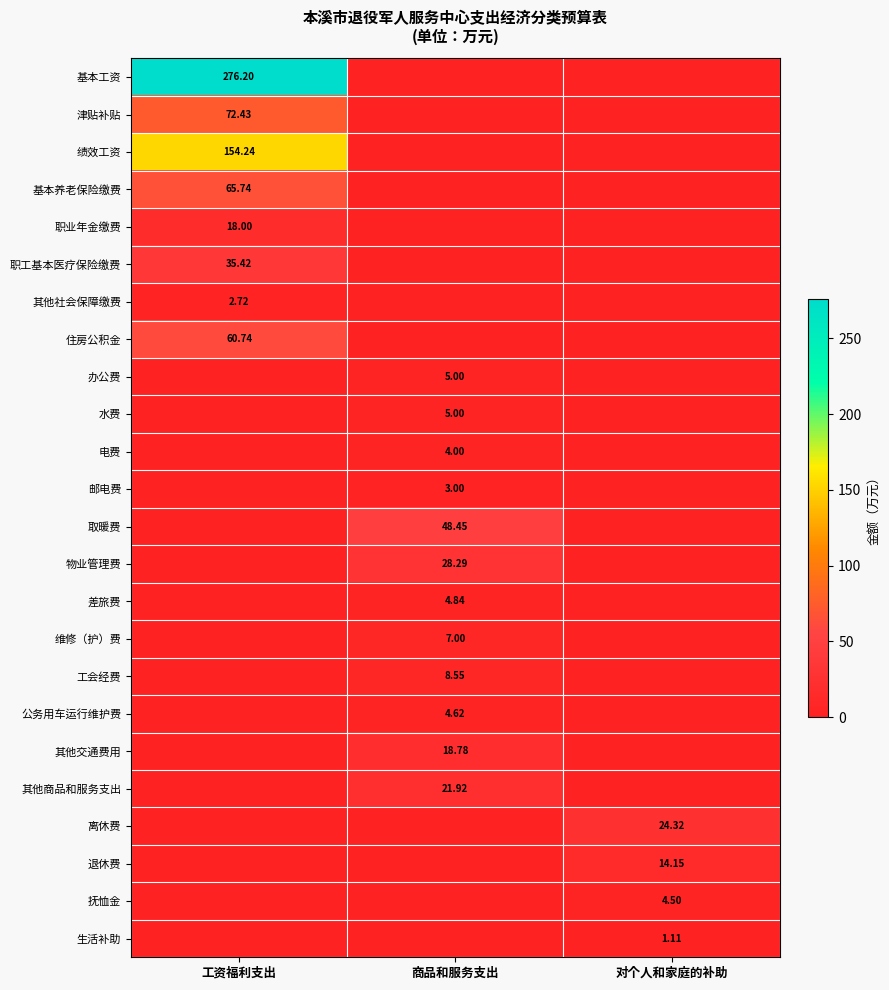

The value of 津贴补贴 at 商品和服务支出 is -47.3. True or false?

False